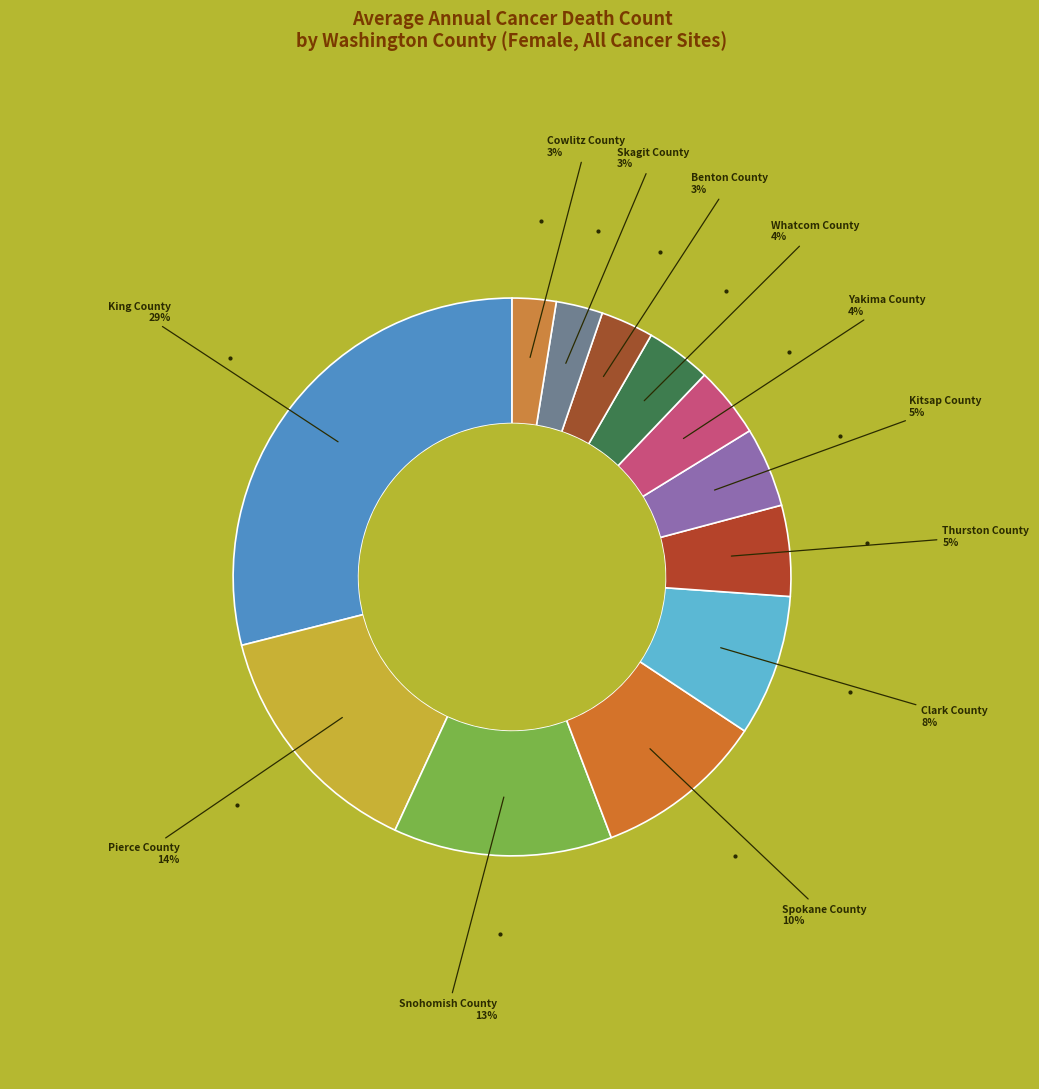

The Kitsap County slice represents 5% of the pie. True or false?

True